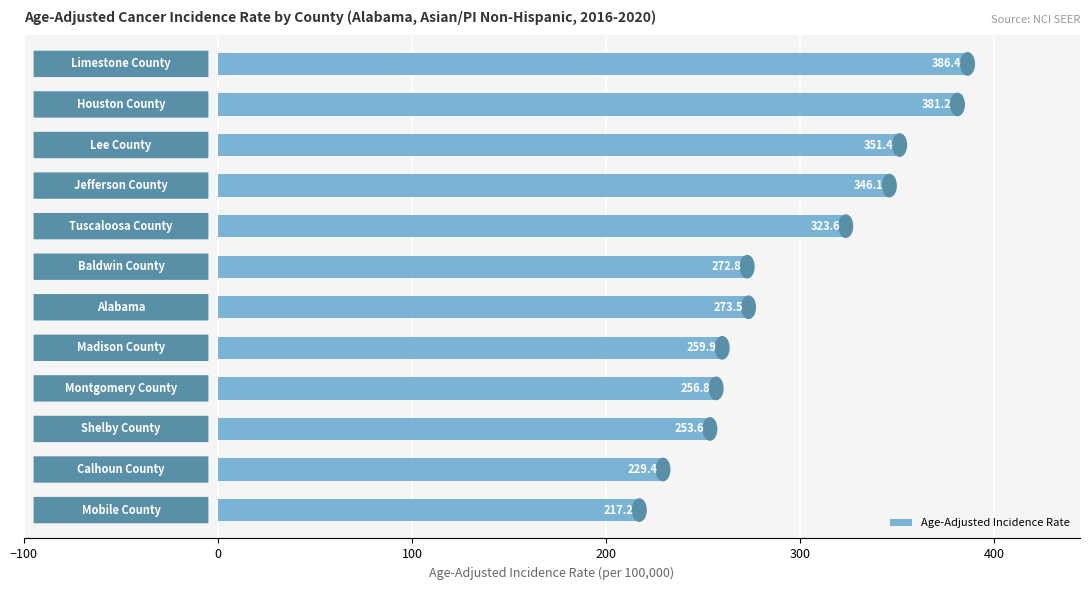

What is the minimum value shown in the chart?

217.2